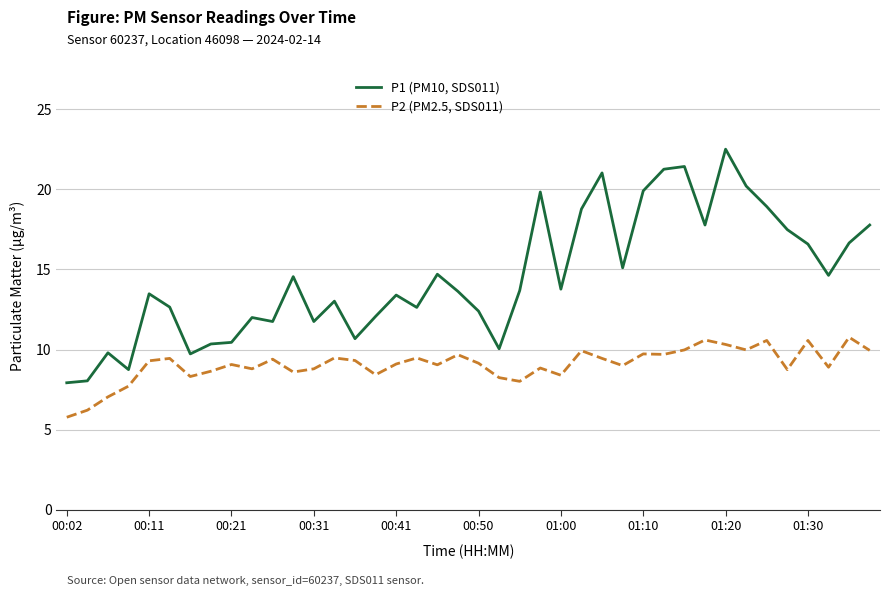

Which series has the widest spread of values?

P1 (PM10, SDS011)